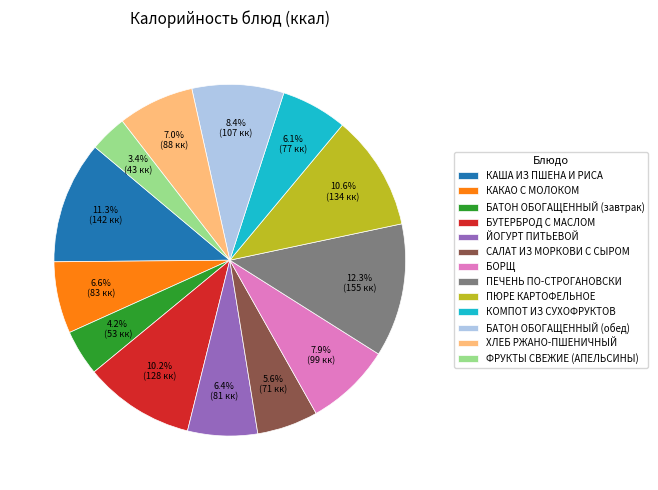

Does any single category account for the majority?

No